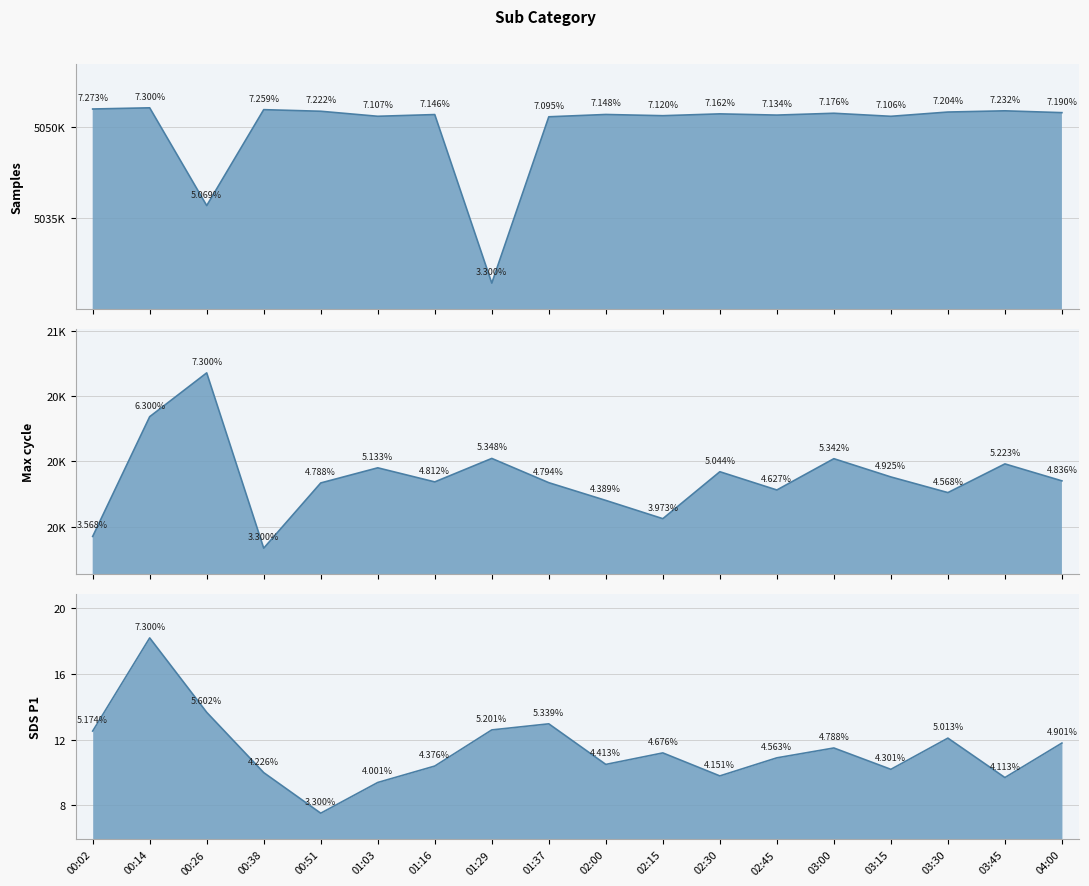

True or false: SDS_P1_line and Samples_line intersect in this chart.

False